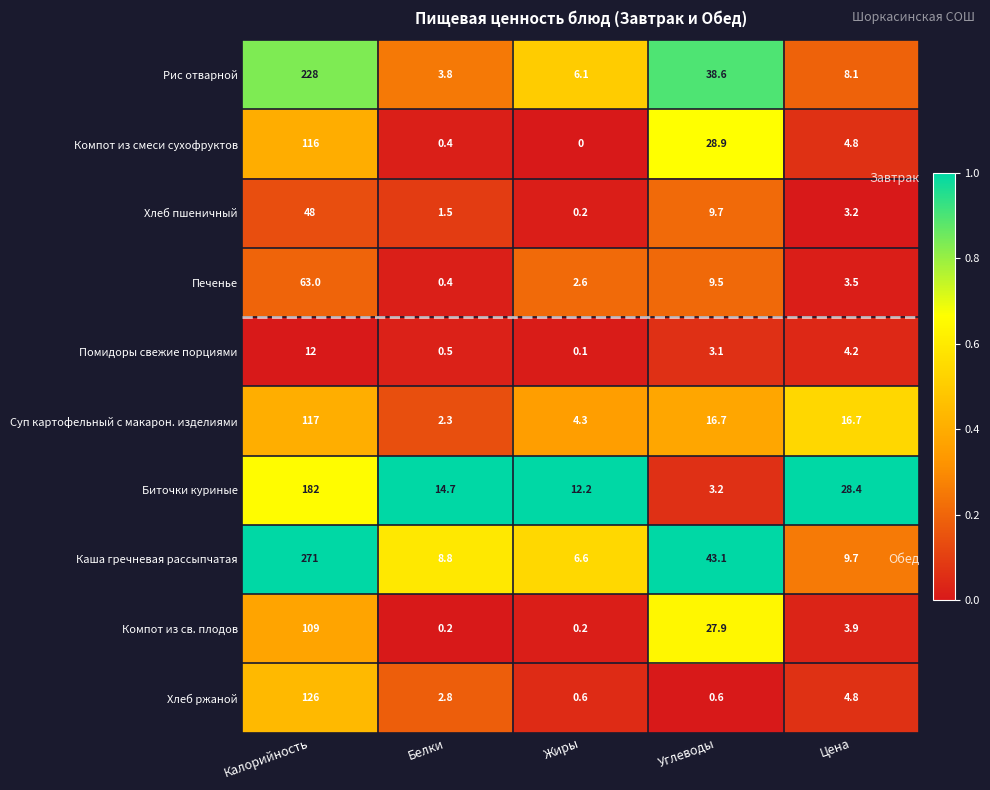

Is it true that Биточки куриные equals 50.3 at Цена?

False